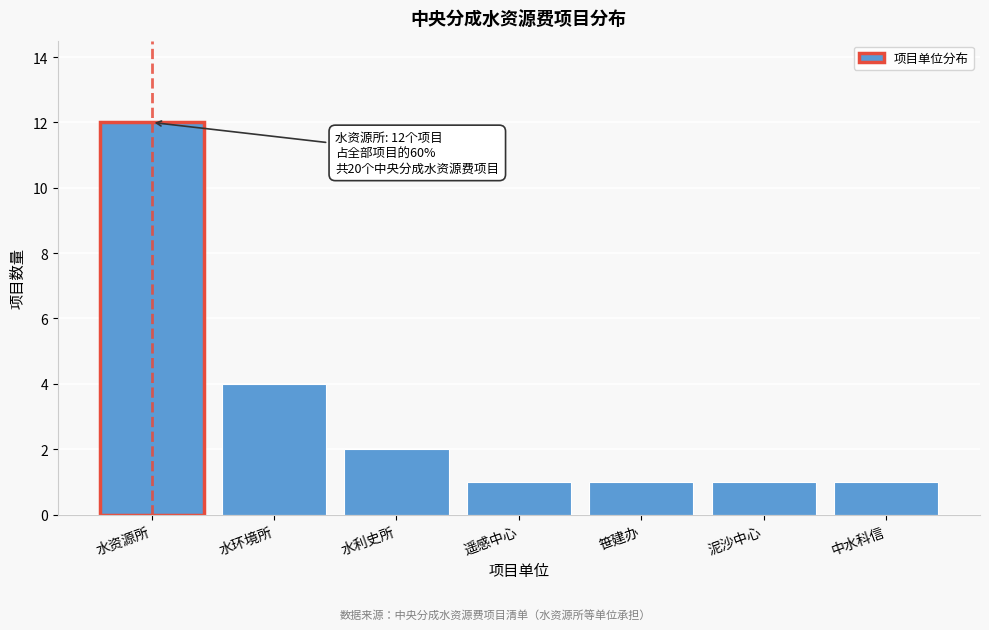

Reading left to right, extract all data points from this chart.

水资源所=12	水环境所=4	水利史所=2	遥感中心=1	笹建办=1	泥沙中心=1	中水科信=1